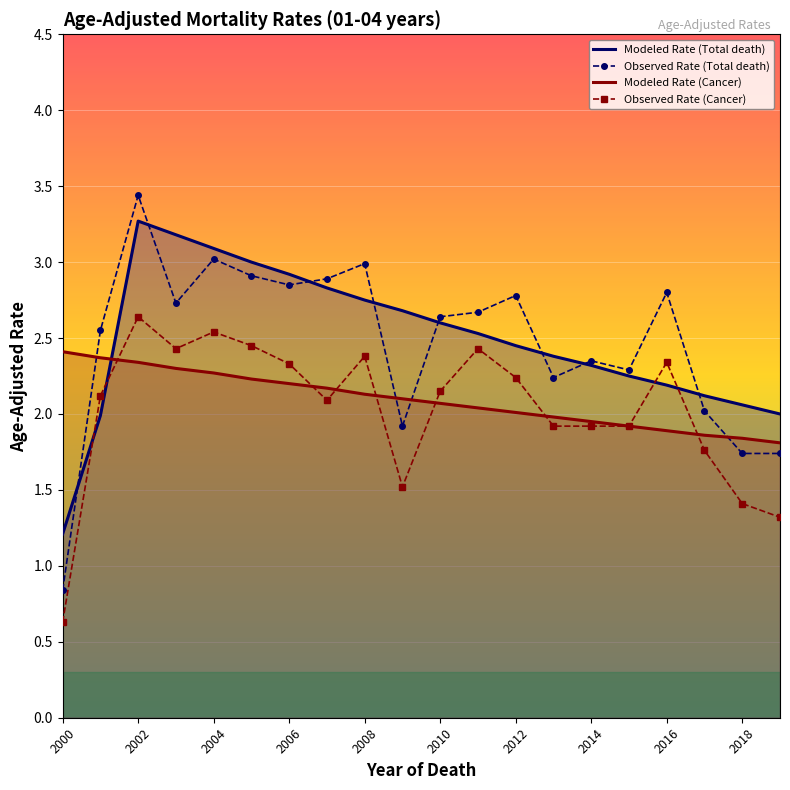

What are all the series names shown in the legend?

Modeled Rate (Total death), Observed Rate (Total death), Modeled Rate (Cancer), Observed Rate (Cancer)